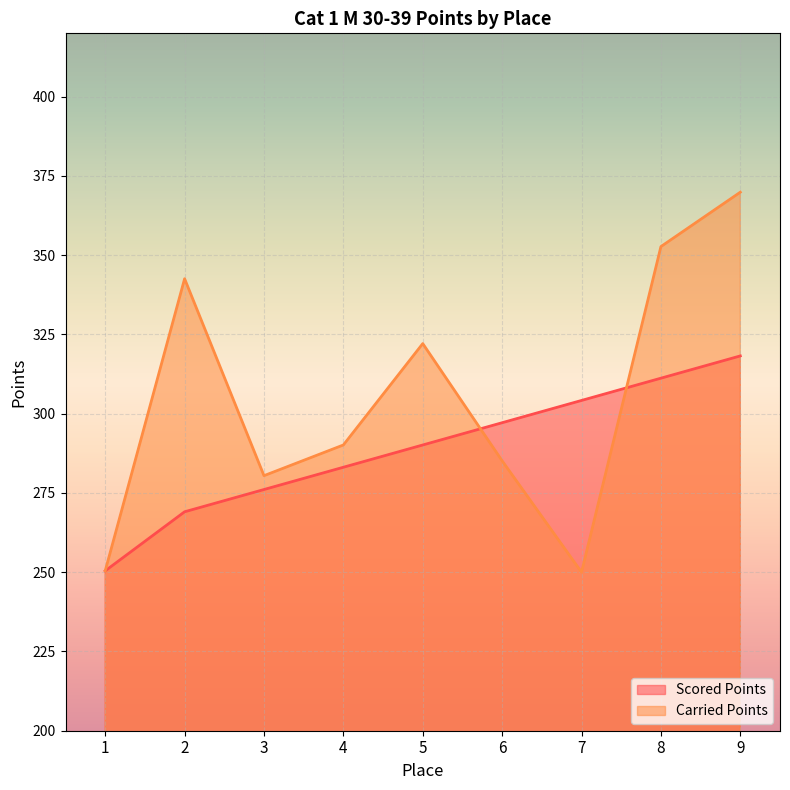

What is the sum of all Scored Points values?

2599.6